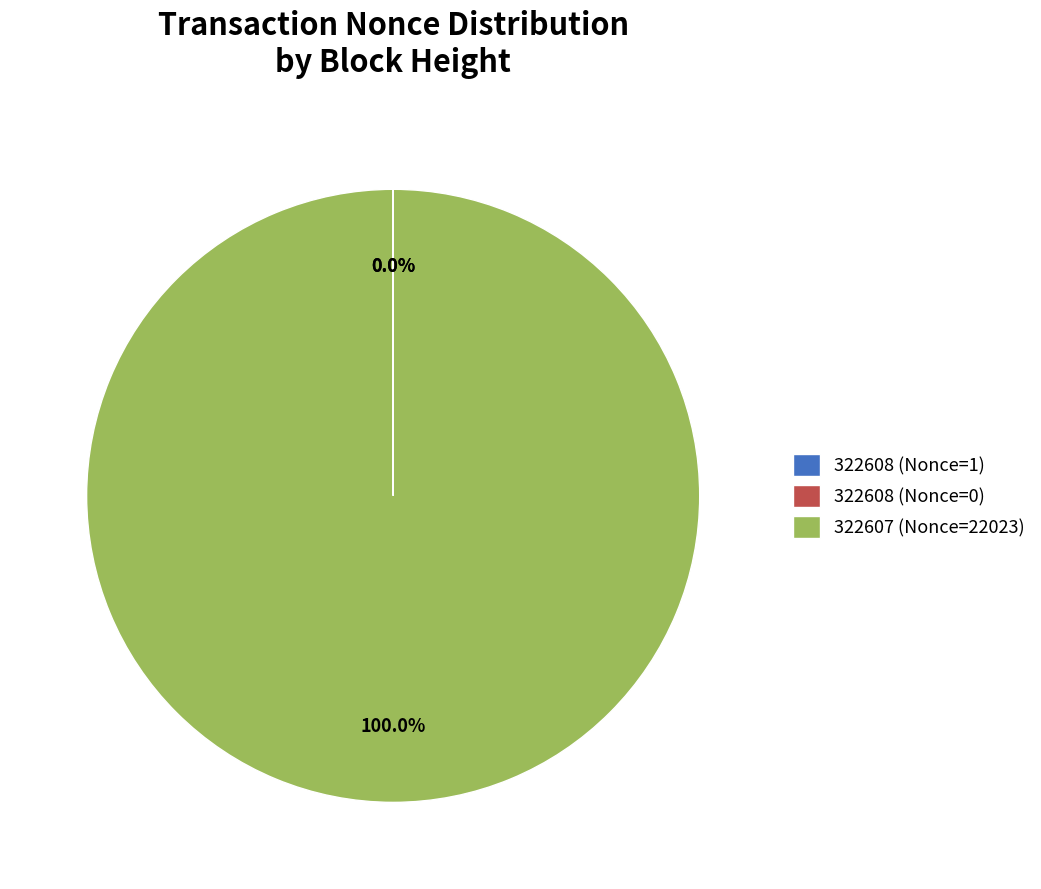

True or false: 322607 (Nonce=22023) accounts for 100% of the total.

True